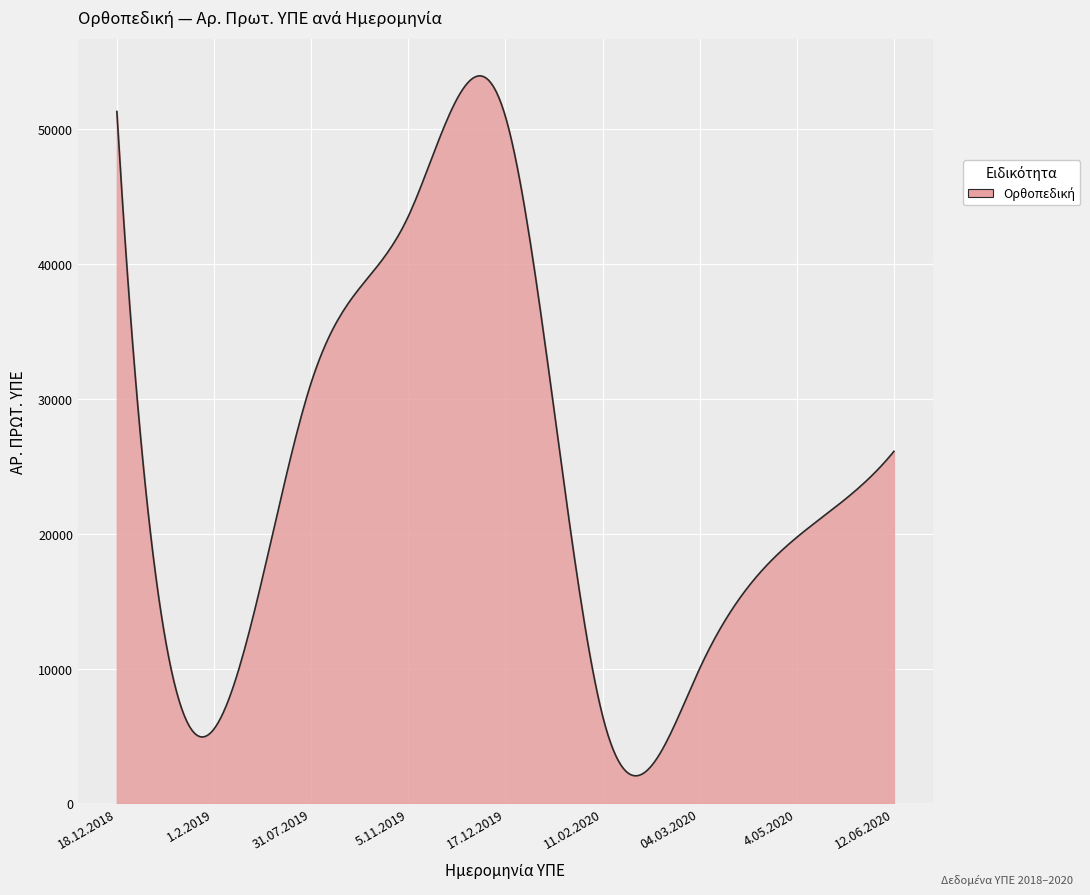

What is the maximum value shown in the chart?

53977.2